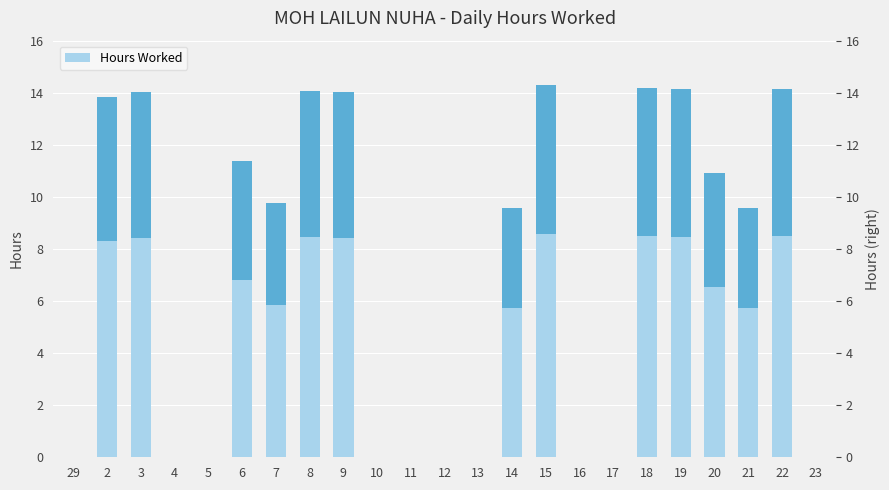

What is the sum of all values?

163.8